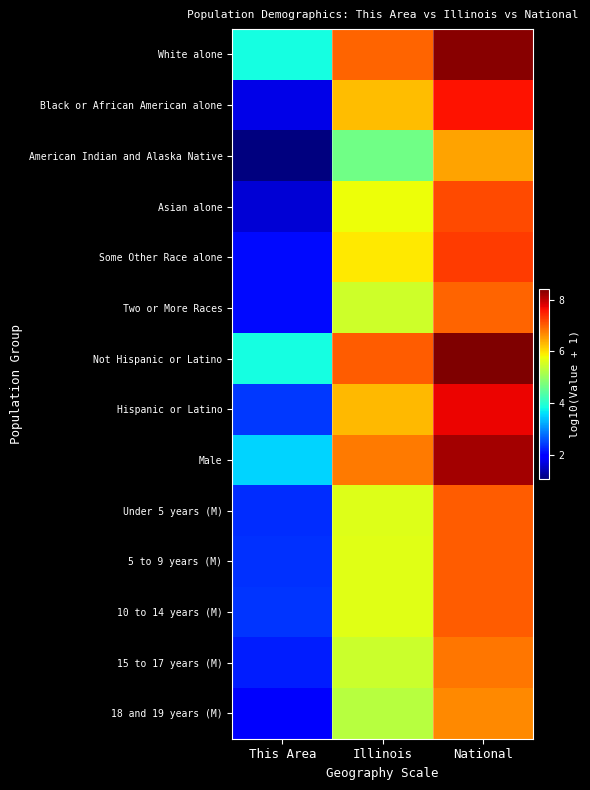

How many categories are shown in the chart?

3